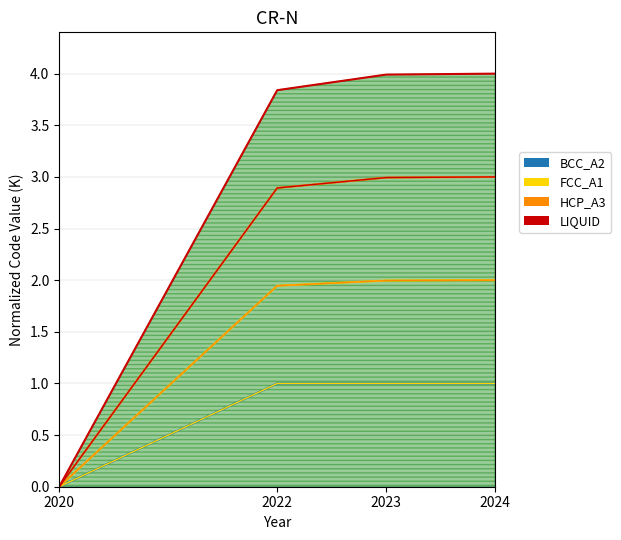

At which label does Commodity_Hs4Code reach its minimum?

2020